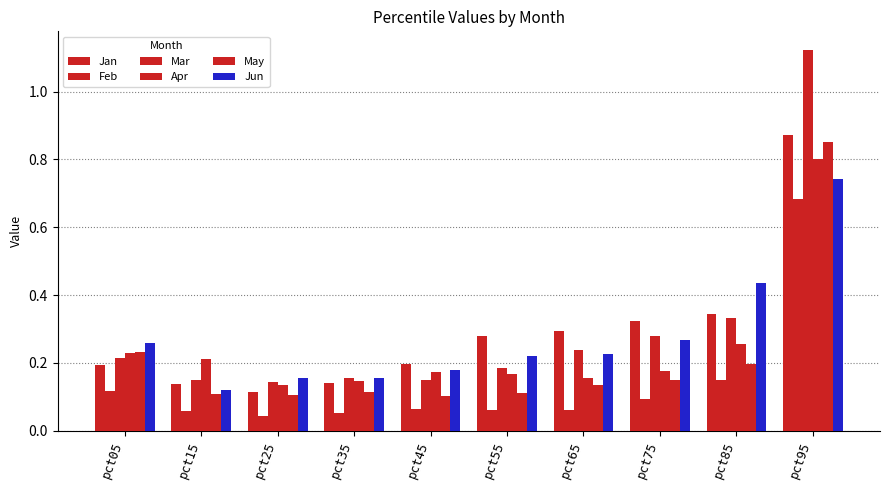

Which has a higher value, pct55 or pct15?

pct55